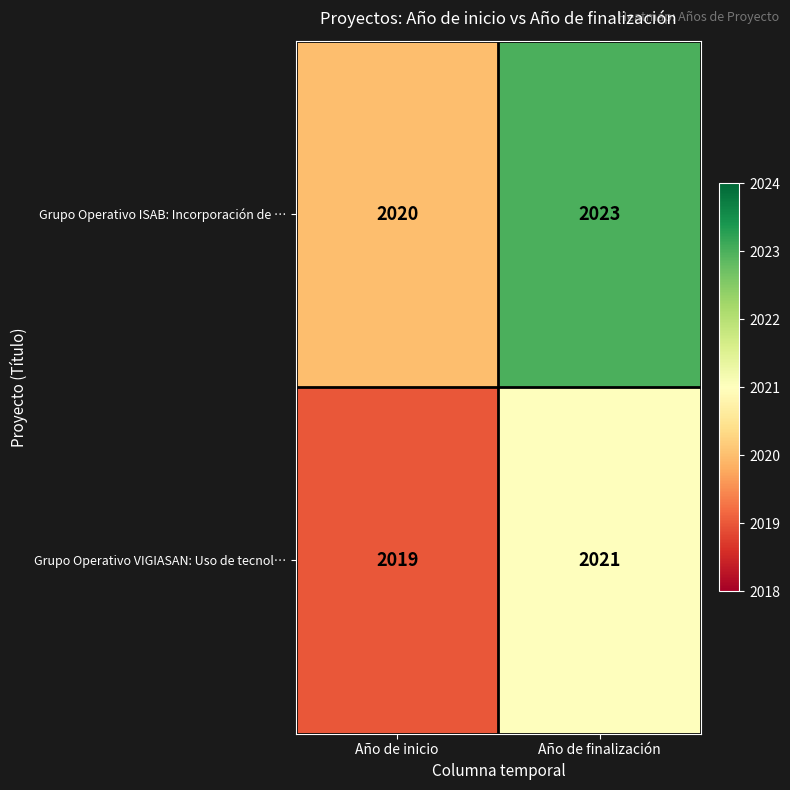

List the series in order of their peak value, highest first.

Grupo Operativo ISAB: Incorporación de …, Grupo Operativo VIGIASAN: Uso de tecnol…